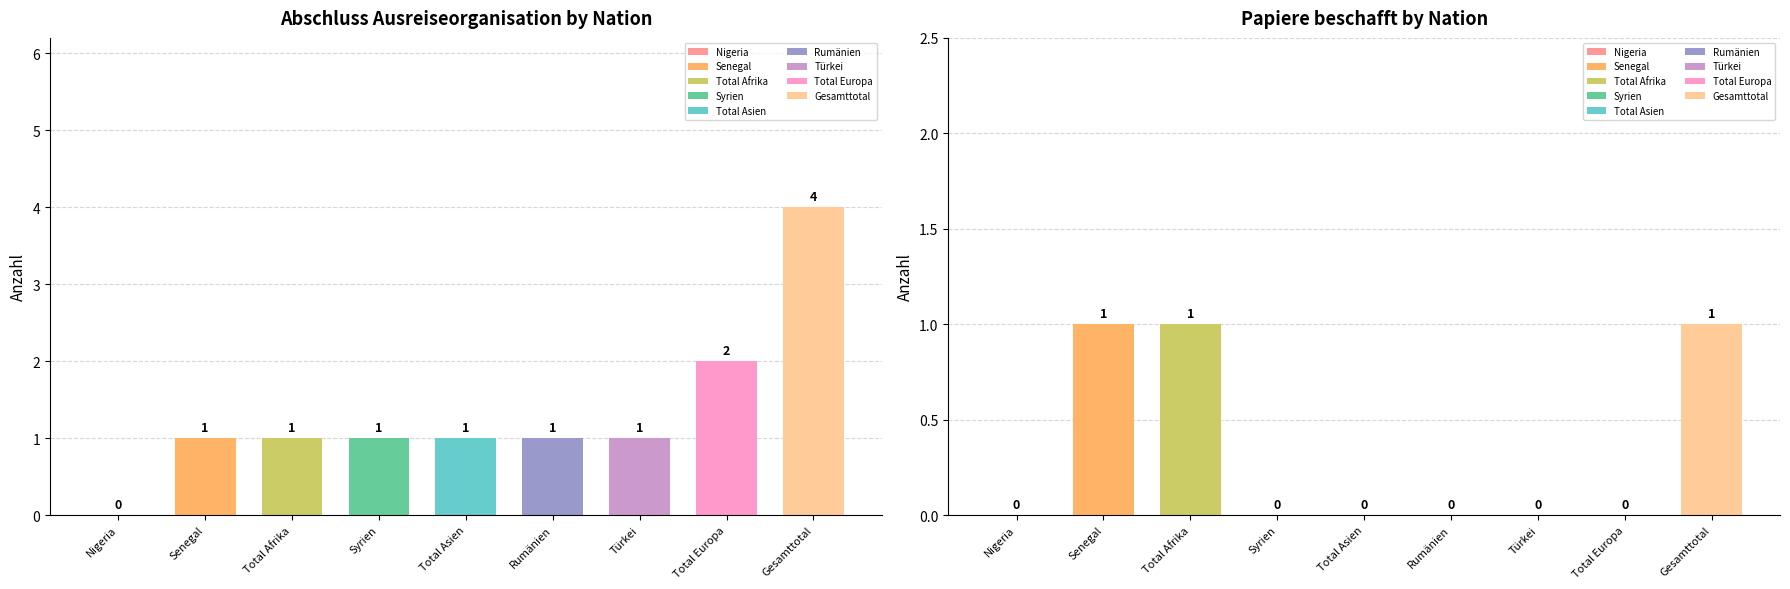

Is it true that Identitätsabklärung negativ (col_3) equals 0 at Türkei?

True